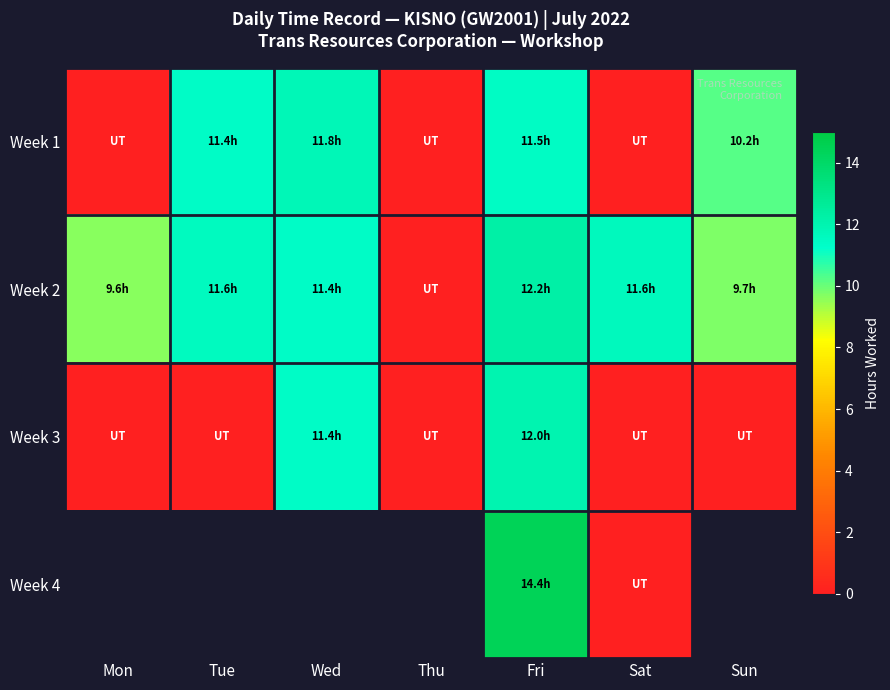

Which label corresponds to the largest value in the chart?

Fri